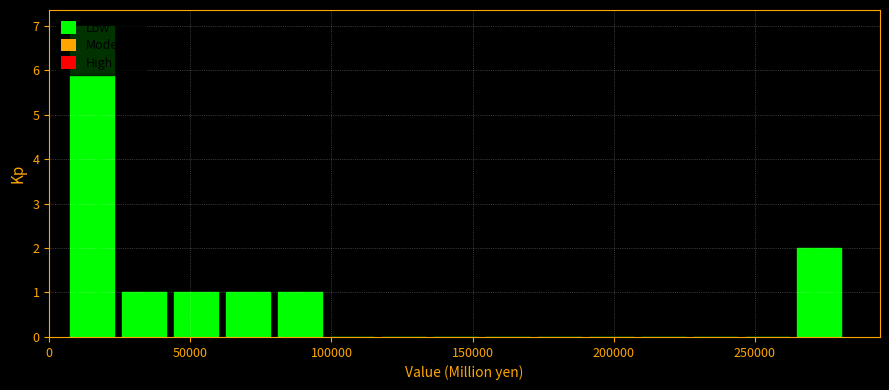

Around what value on the x-axis is the tallest bar? Give the approximate position of its centre, as read against the axis.

15000